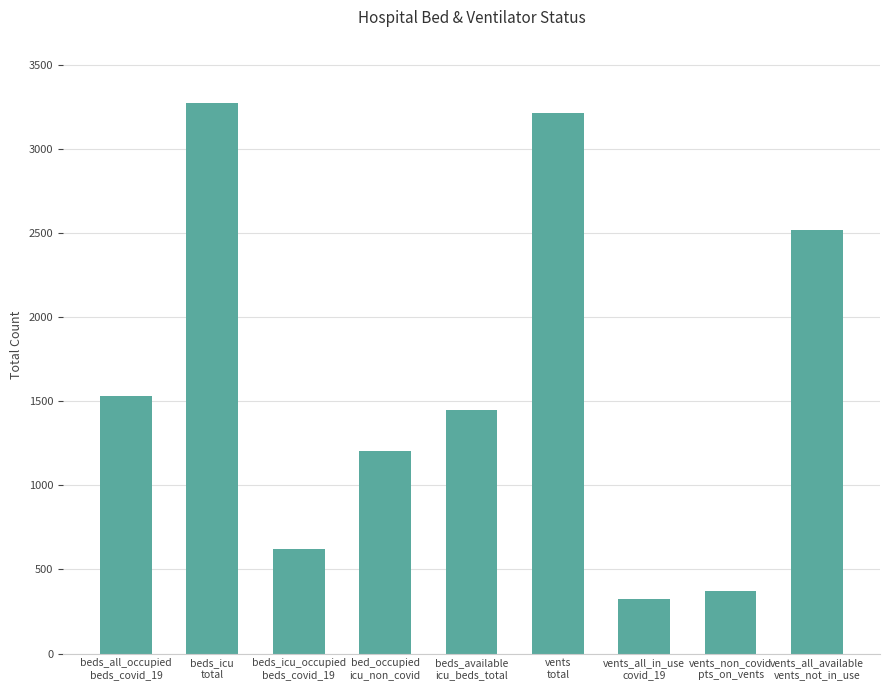

What is the ratio of the value at vents_non_covid
pts_on_vents to the value at vents_all_in_use
covid_19?

1.1